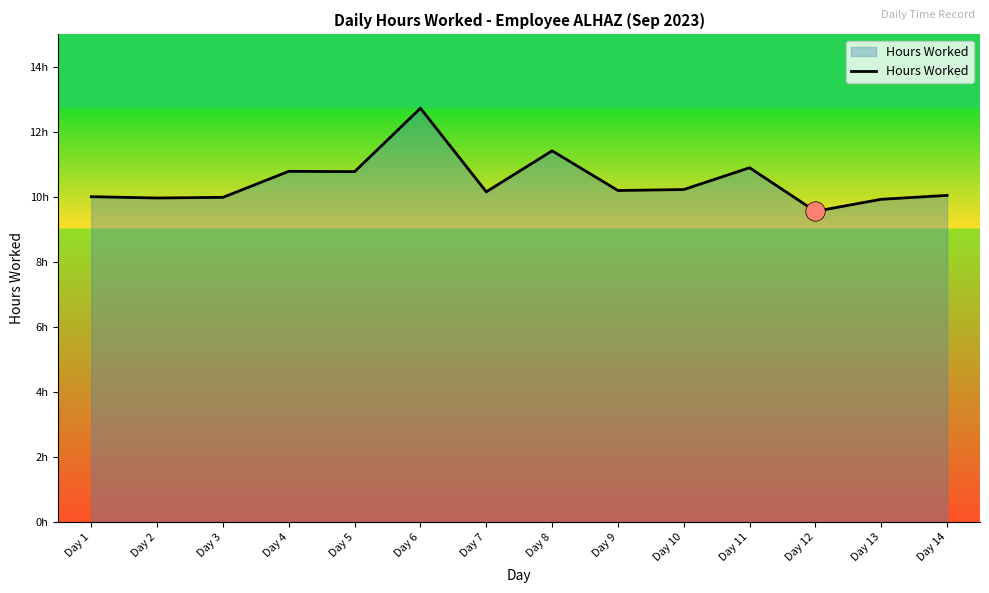

Between Day 7 and Day 6, which is larger?

Day 6